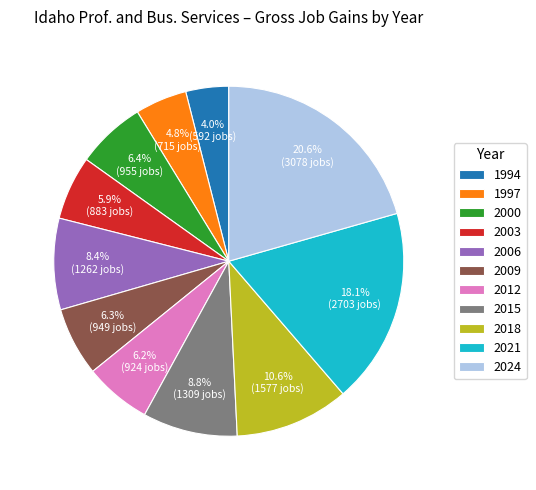

To the nearest percent, what is the difference between the largest and smallest slice percentages?

17%